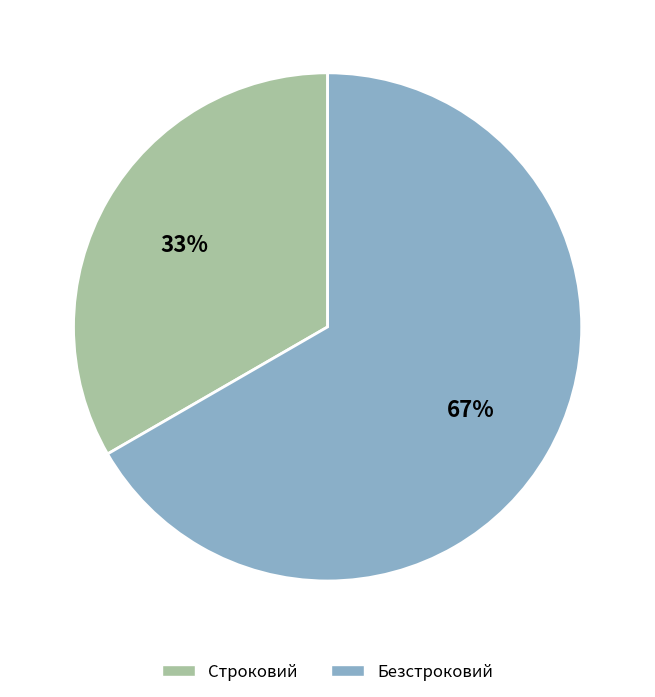

Is the sum of Строковий and Безстроковий greater than half?

Yes